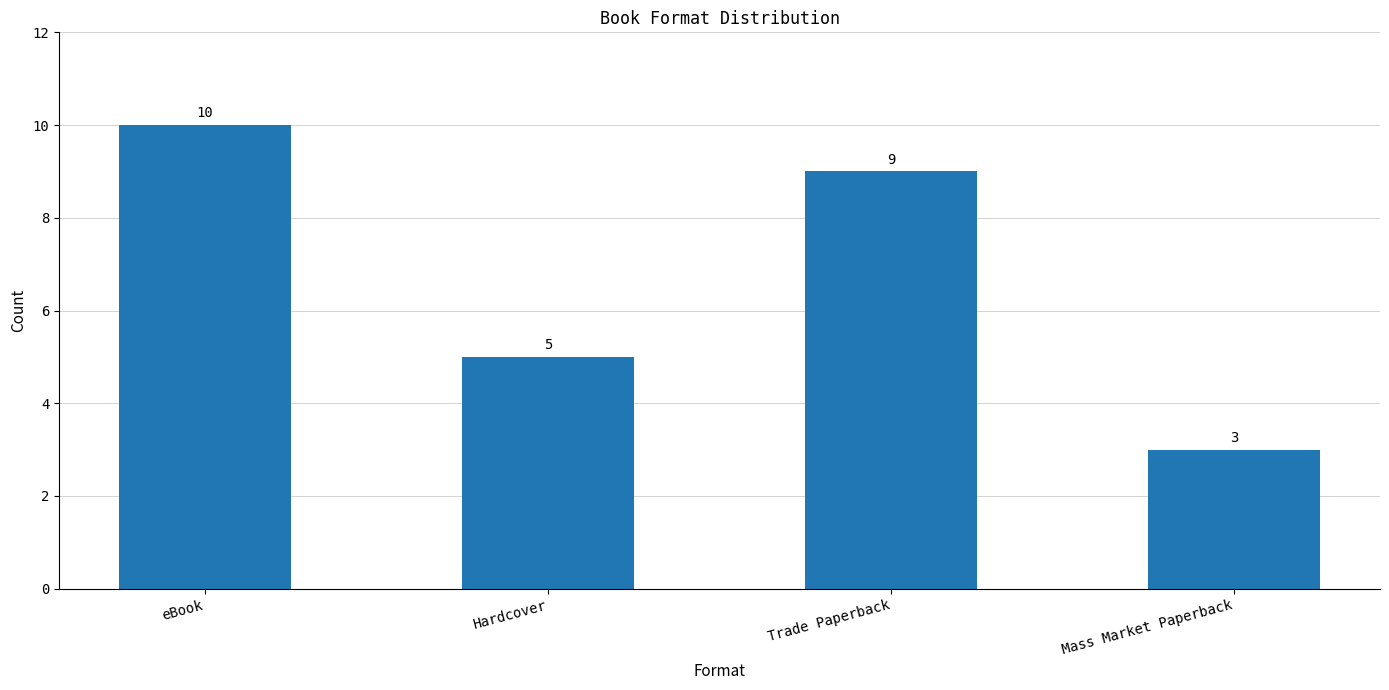

How many series are shown in this chart?

1